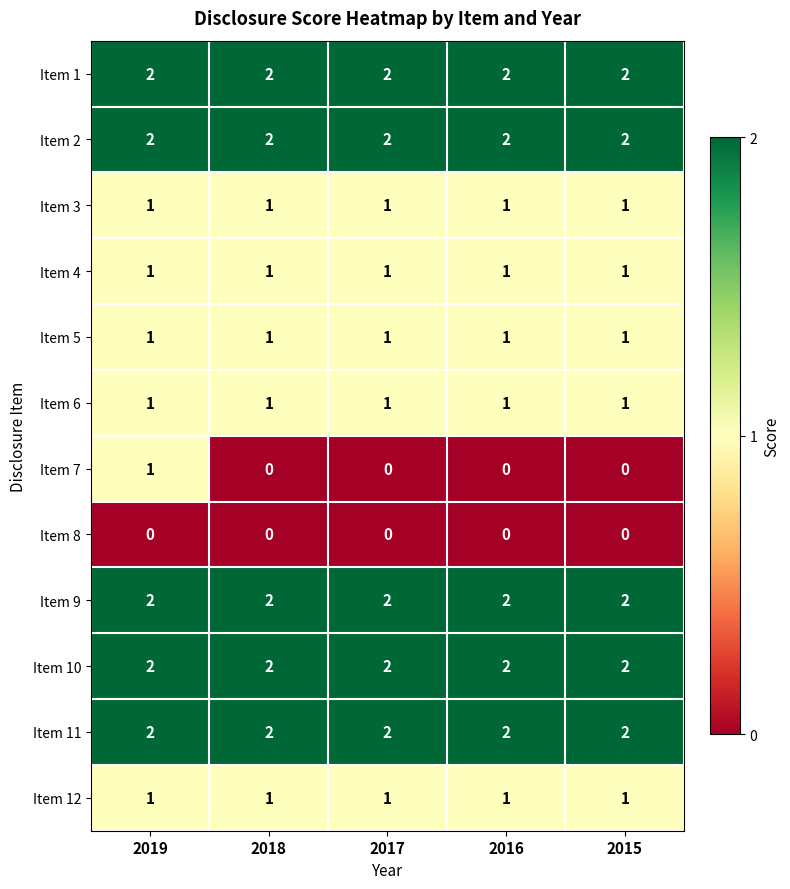

What is the sum of all Item 9 values?

10